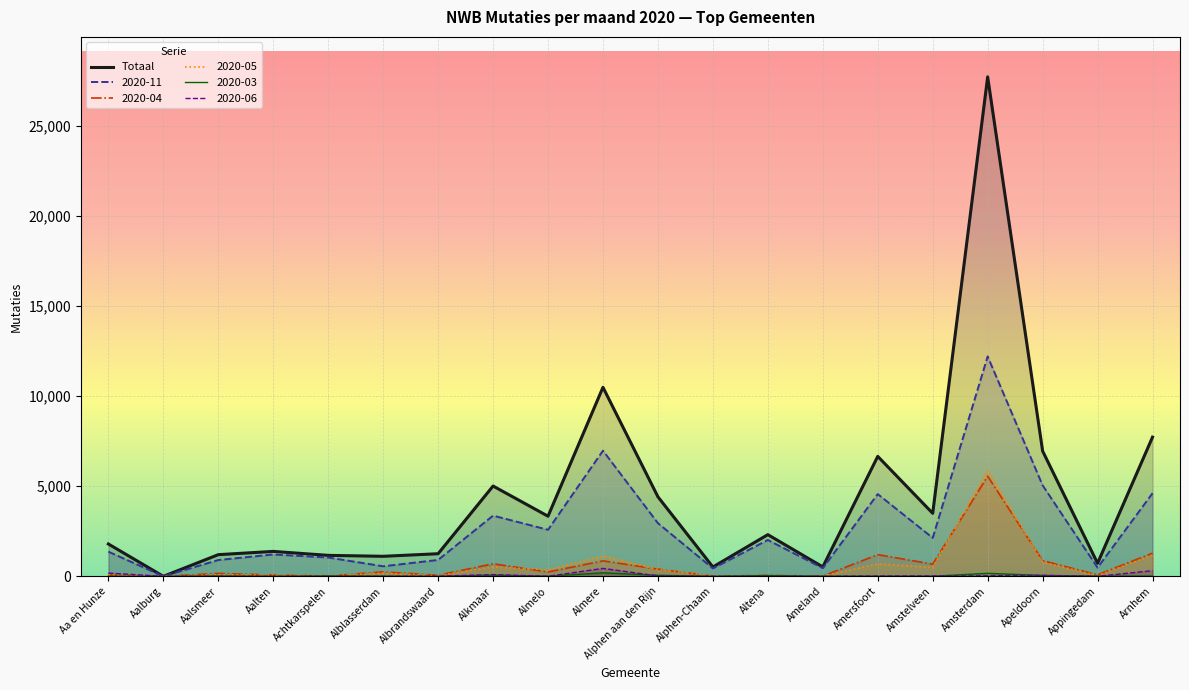

What is the label of the 6th point from the left?

Alblasserdam